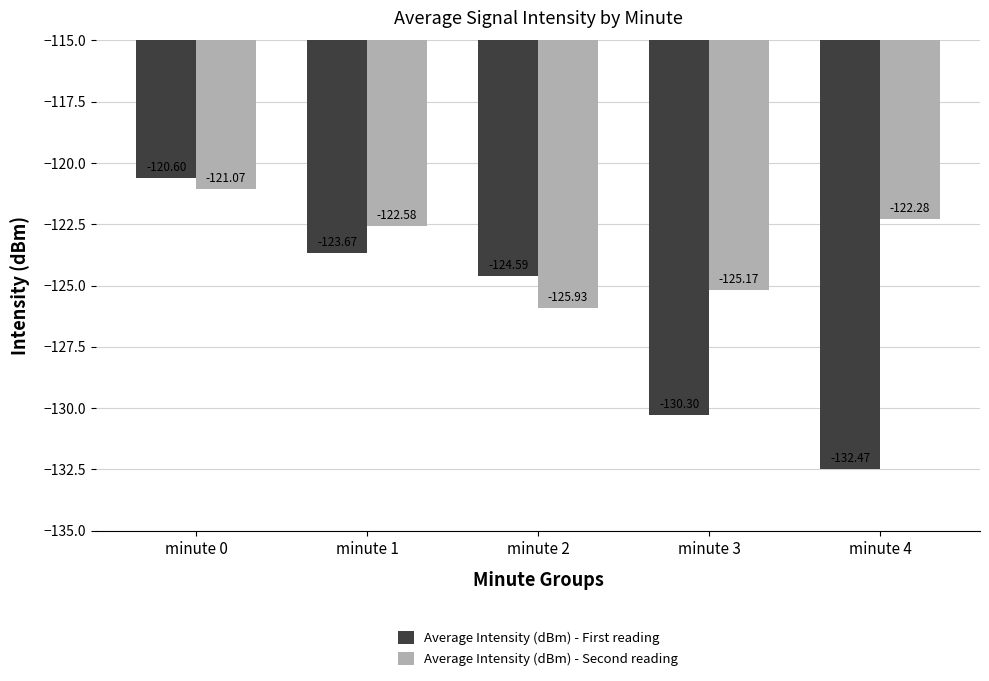

The Average Intensity (dBm) - First reading series shows -219.5 at minute 4. True or false?

False